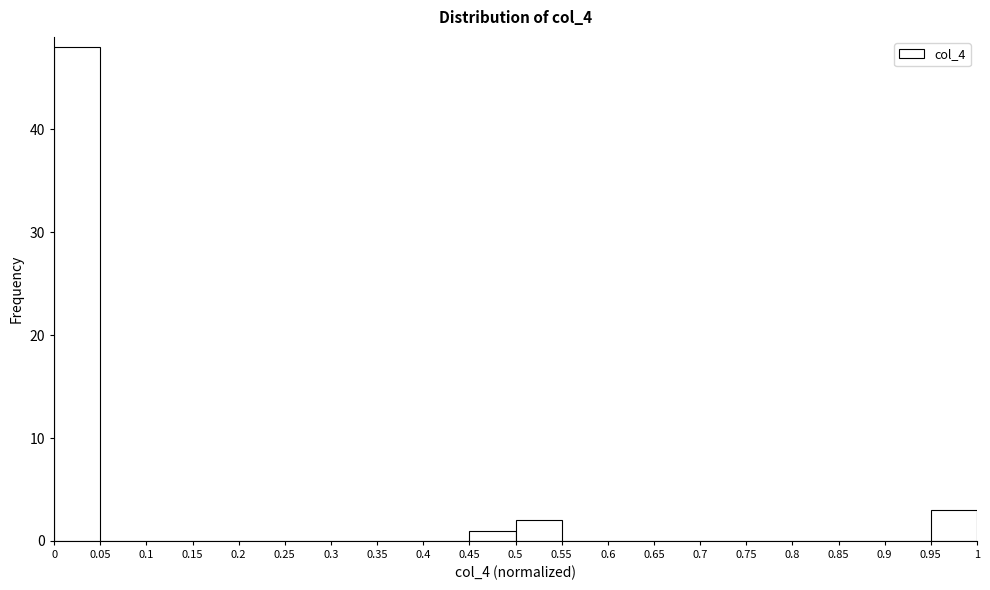

How tall is the bar that spans 0 to 0.05 on the x-axis? The values are not printed on the chart, so give them approximately, as read against the axis.

48